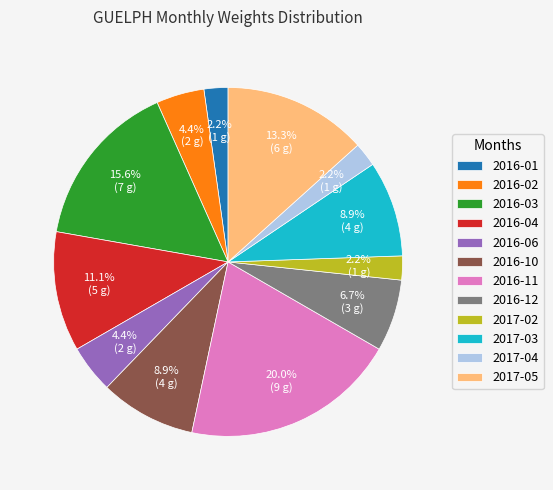

What is the largest slice in the pie chart?

2016-11